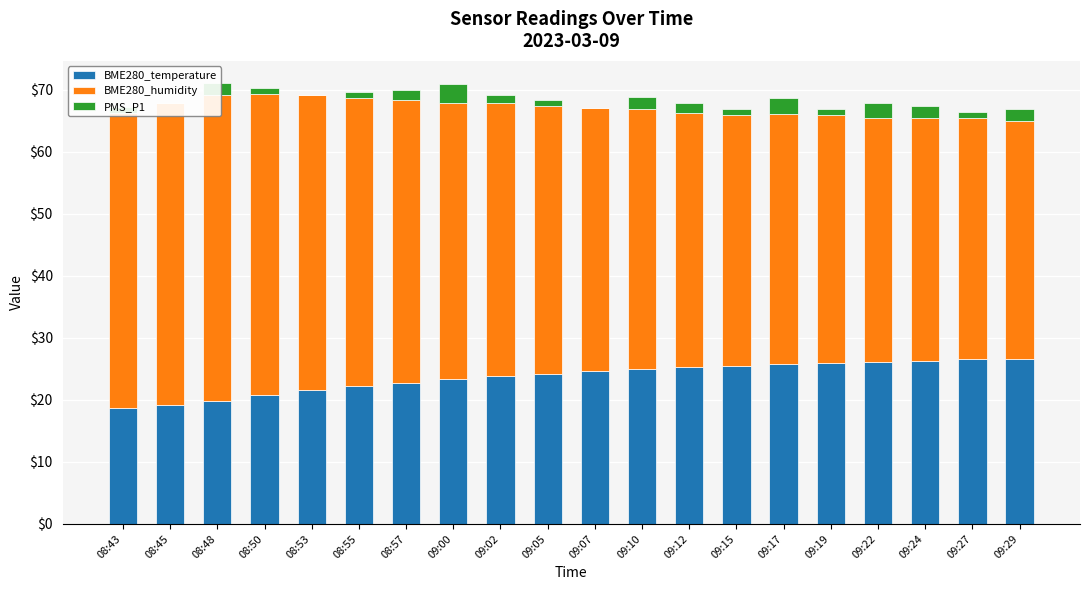

Reading left to right, what are all the values shown in this chart?

BME280_temperature: 18.8	19.2	19.8	20.8	21.5	22.1	22.8	23.3	23.8	24.2	24.6	25.0	25.2	25.5	25.7	26.0	26.2	26.3	26.6	26.6
BME280_humidity: 47.5	48.7	49.3	48.5	47.6	46.5	45.5	44.6	44.0	43.1	42.5	41.9	41.0	40.4	40.3	39.9	39.3	39.1	38.9	38.2
PMS_P1: 1.0	0.0	2.0	1.0	0.0	1.0	1.7	3.0	1.3	1.0	0.0	2.0	1.7	1.0	2.7	1.0	2.3	2.0	1.0	2.0